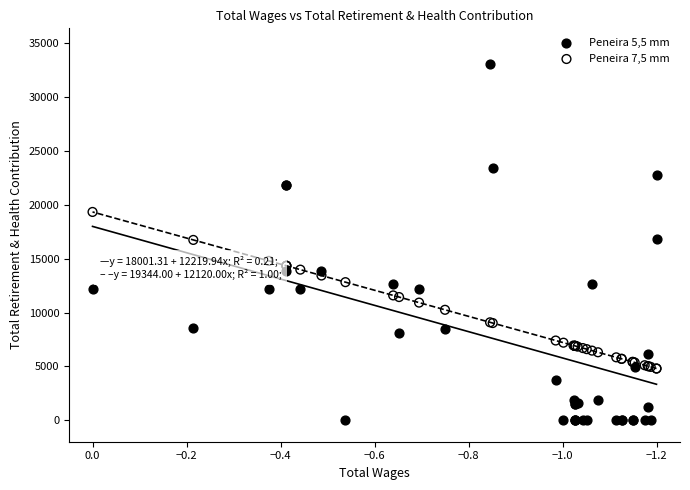

At how many categories does at least one series exceed 5646?

34